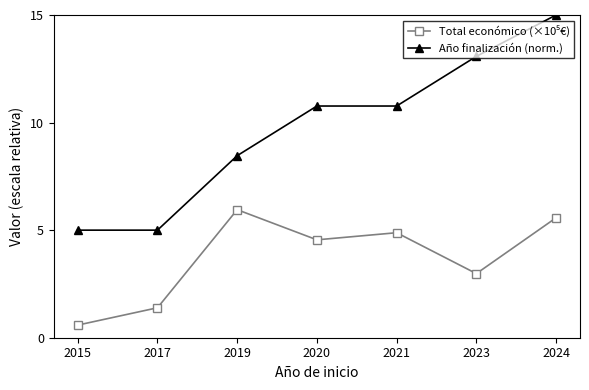

True or false: Año finalización (norm.) has more than 1 points higher than both neighbors.

False